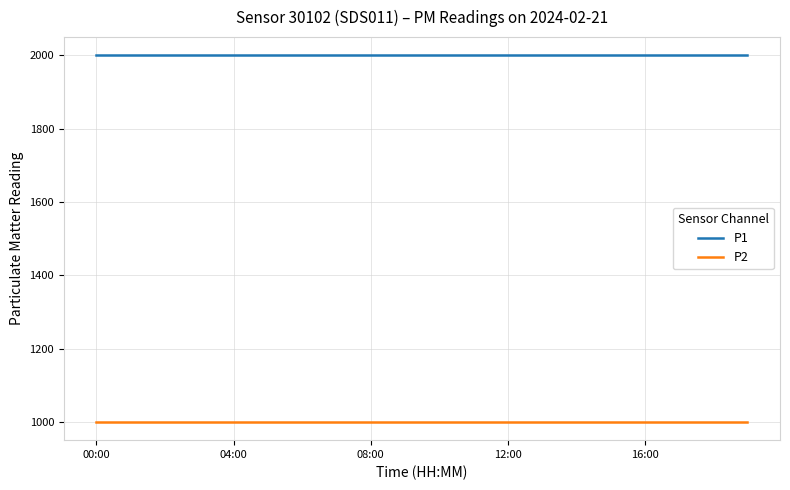

True or false: P2 and P1 intersect in this chart.

False